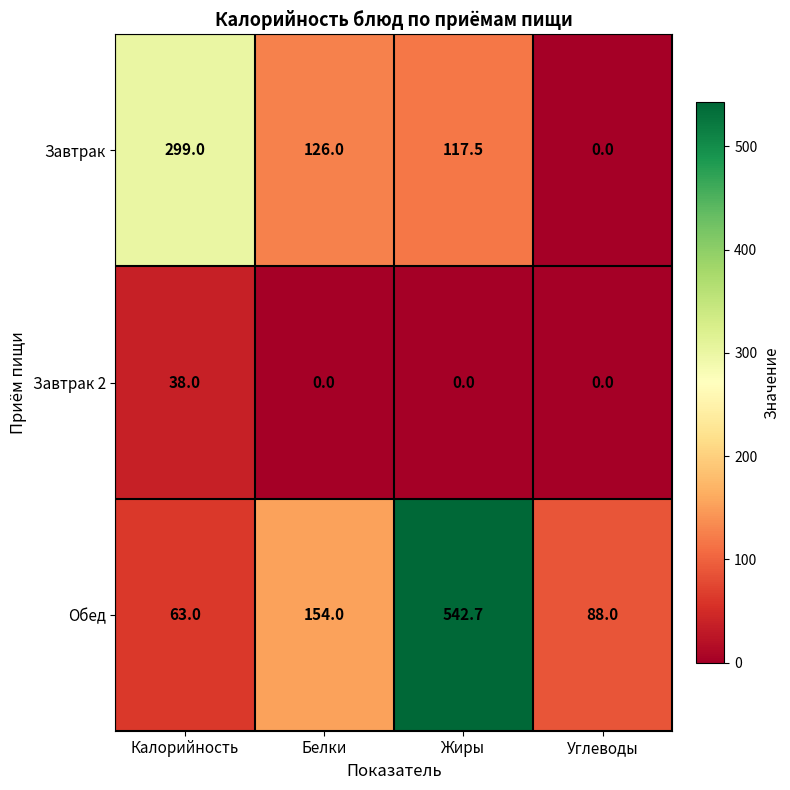

How many distinct data groups are displayed?

3